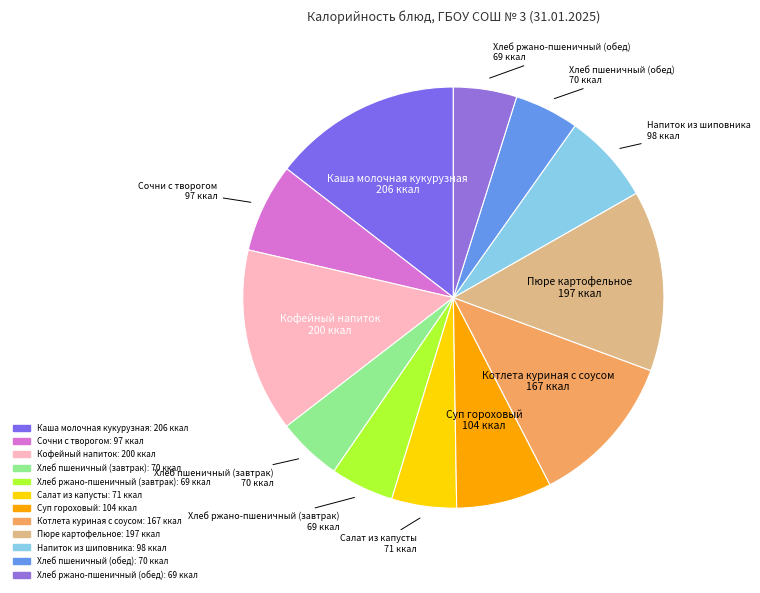

Do Салат из капусты and Суп гороховый together represent more than half of the pie?

No